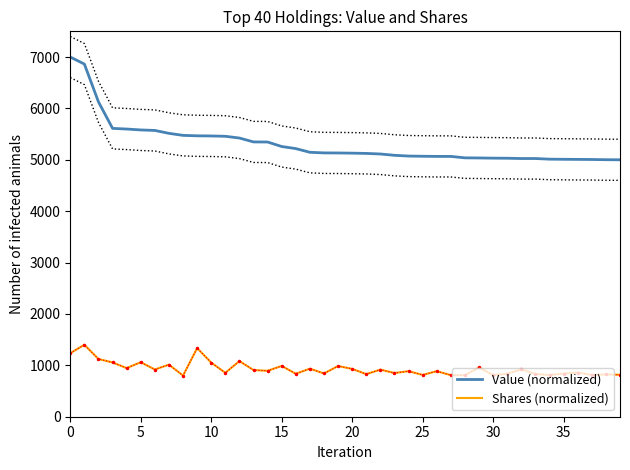

How many interior local peaks does the Shares (normalized) series have?

15